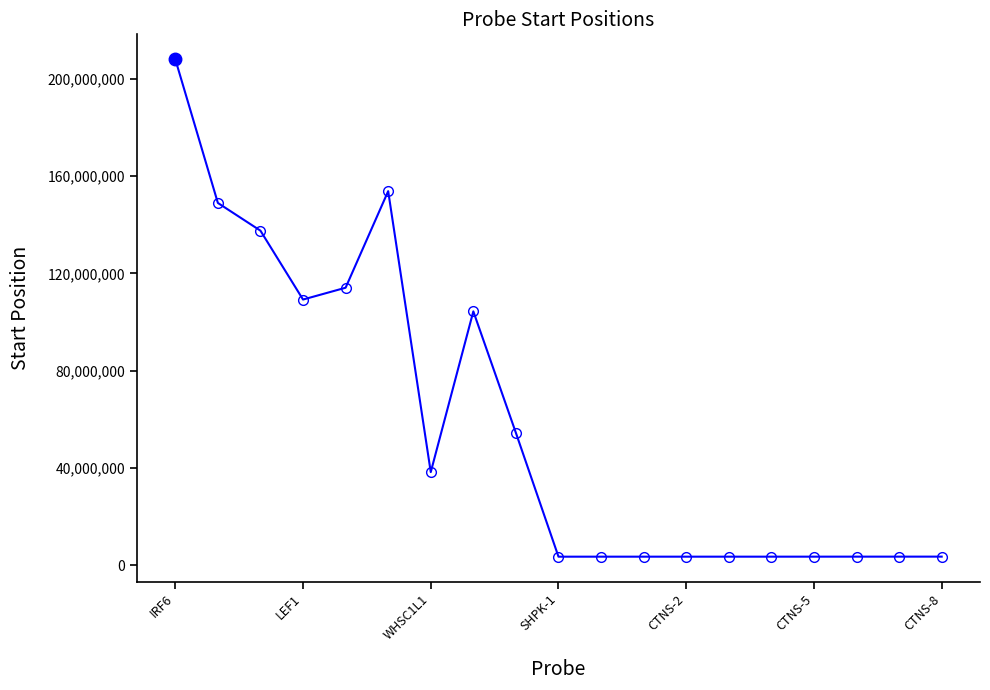

What is the maximum value shown in the chart?

208032366